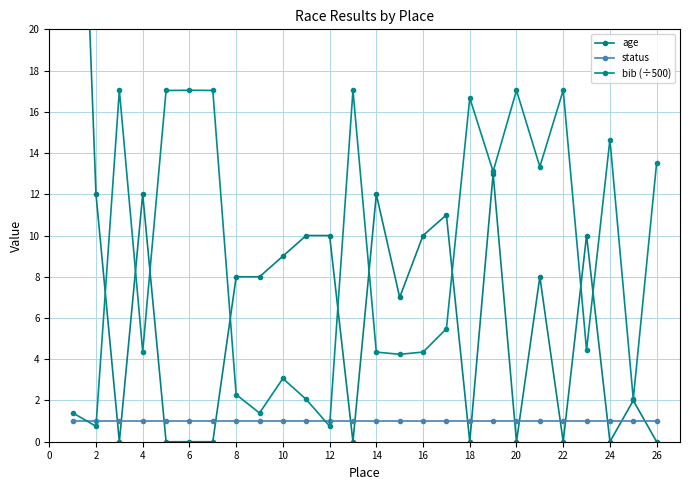

Which series ends up on top after the final intersection of bib (÷500) and status?

bib (÷500)